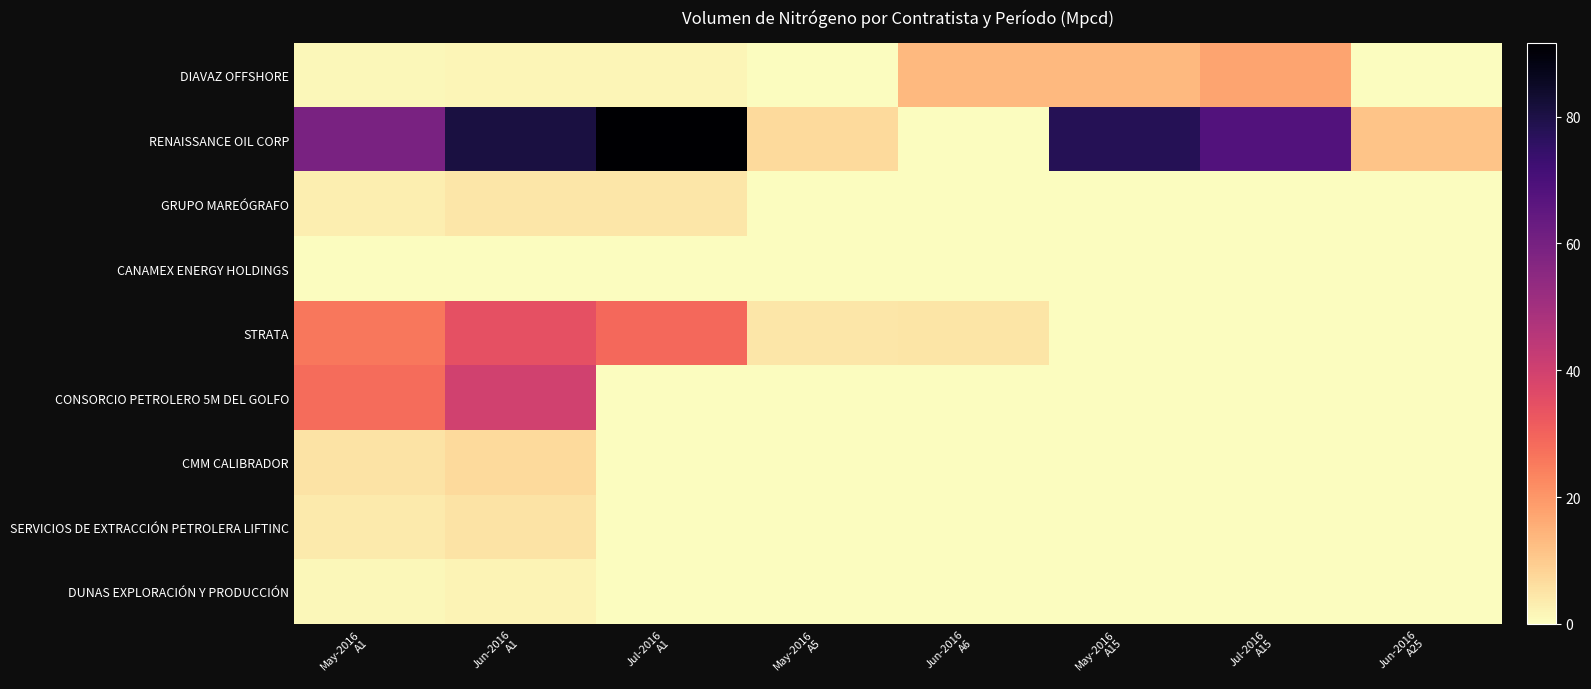

Count the number of categories in the chart.

8